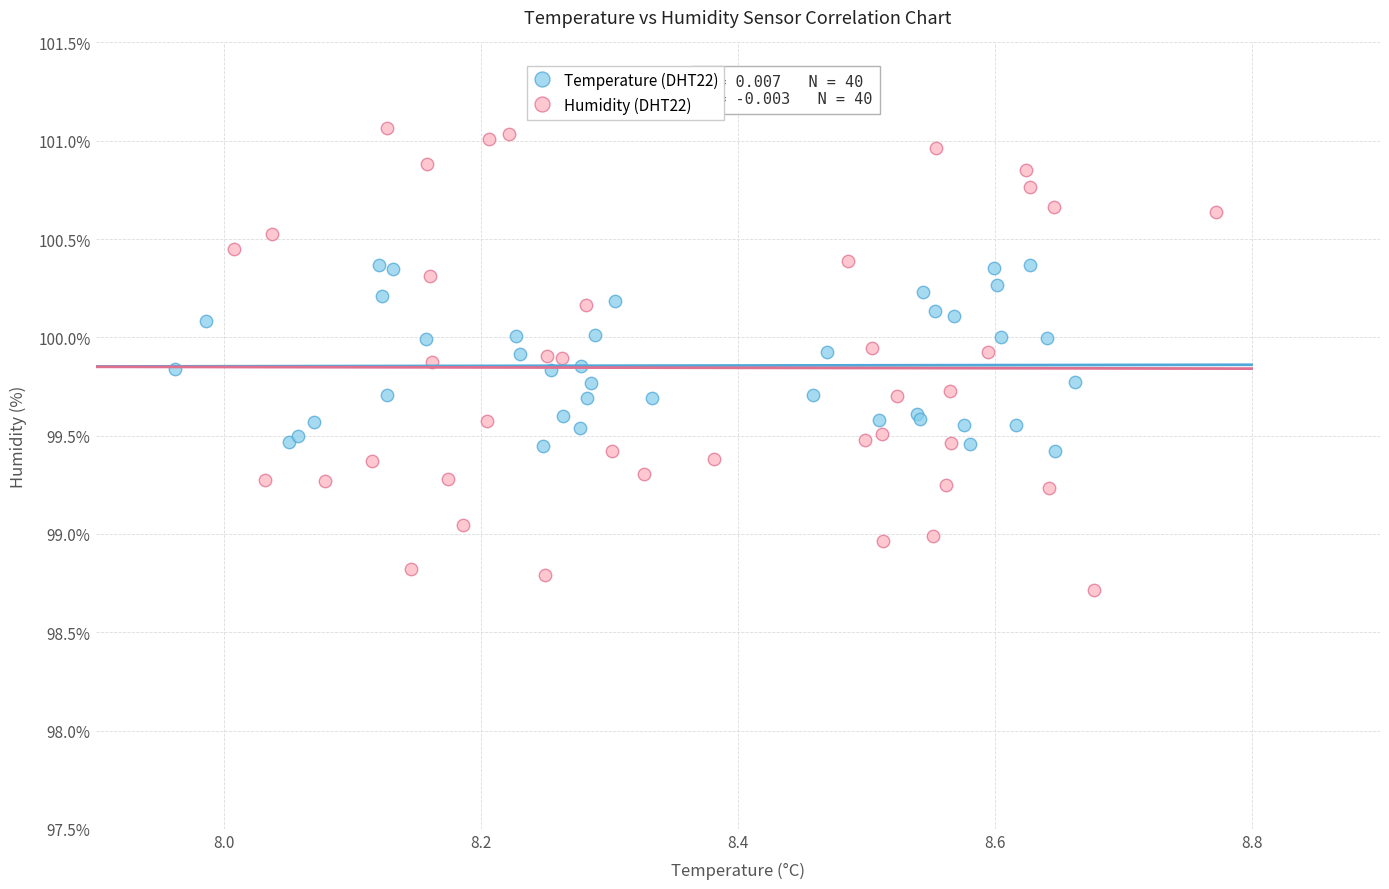

Which series reaches the minimum Y coordinate?

Humidity (DHT22)